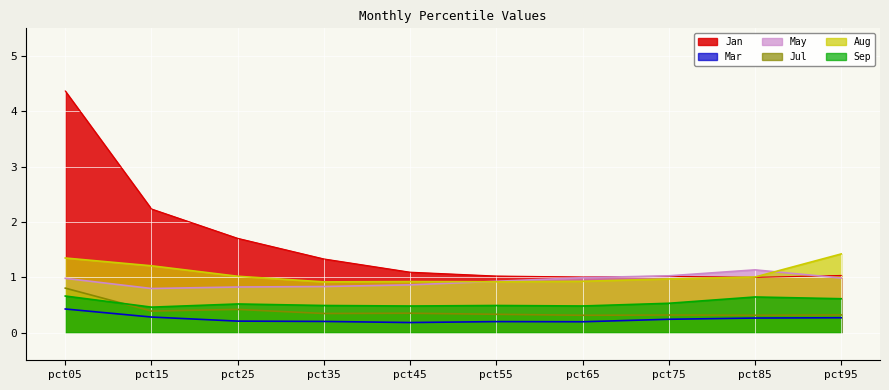

At pct85, list the series in order from largest to smallest.

May, Aug, Jan, Sep, Jul, Mar